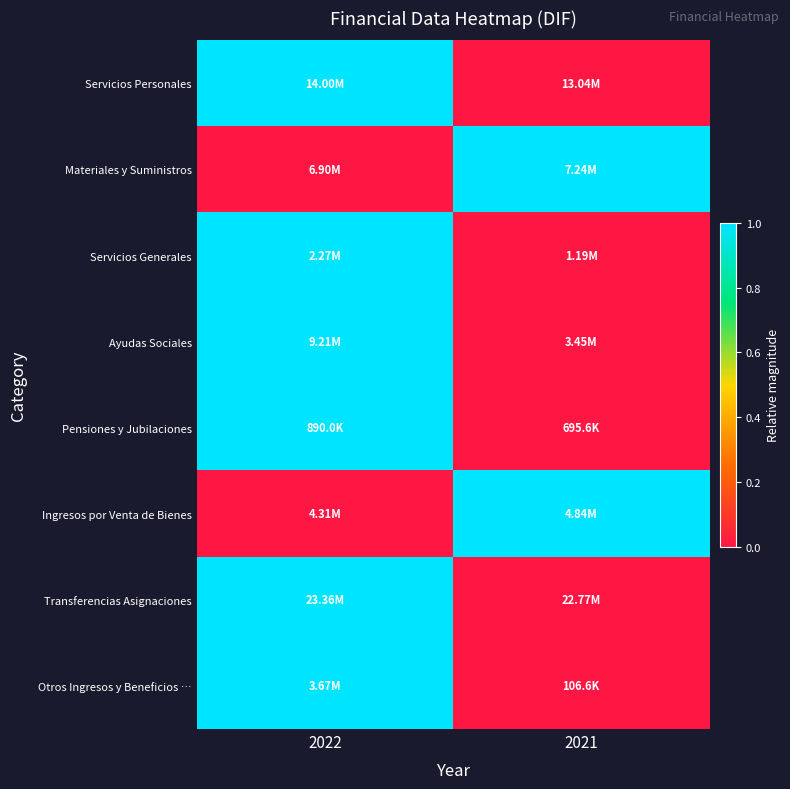

Reading right to left, what are all the values shown in this chart?

Servicios Personales: 2021=0	2022=1
Materiales y Suministros: 2021=1	2022=0
Servicios Generales: 2021=0	2022=1
Ayudas Sociales: 2021=0	2022=1
Pensiones y Jubilaciones: 2021=0	2022=1
Ingresos por Venta de Bienes: 2021=1	2022=0
Transferencias Asignaciones: 2021=0	2022=1
Otros Ingresos y Beneficios …: 2021=0	2022=1